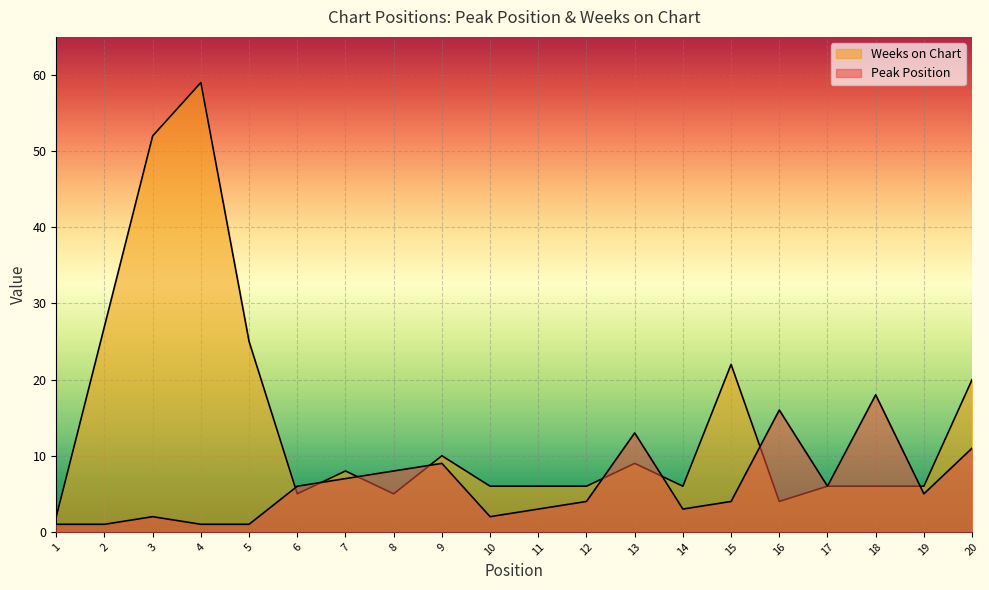

Rank the series at 15 from highest to lowest value.

Weeks on Chart, Peak Position